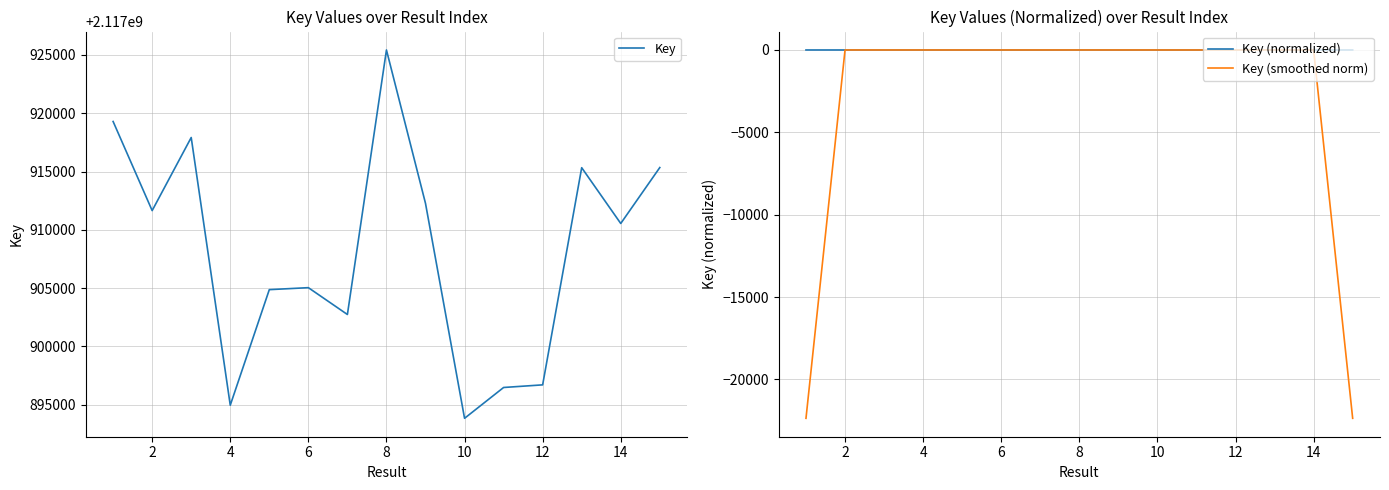

True or false: Key (normalized) and Key intersect in this chart.

False